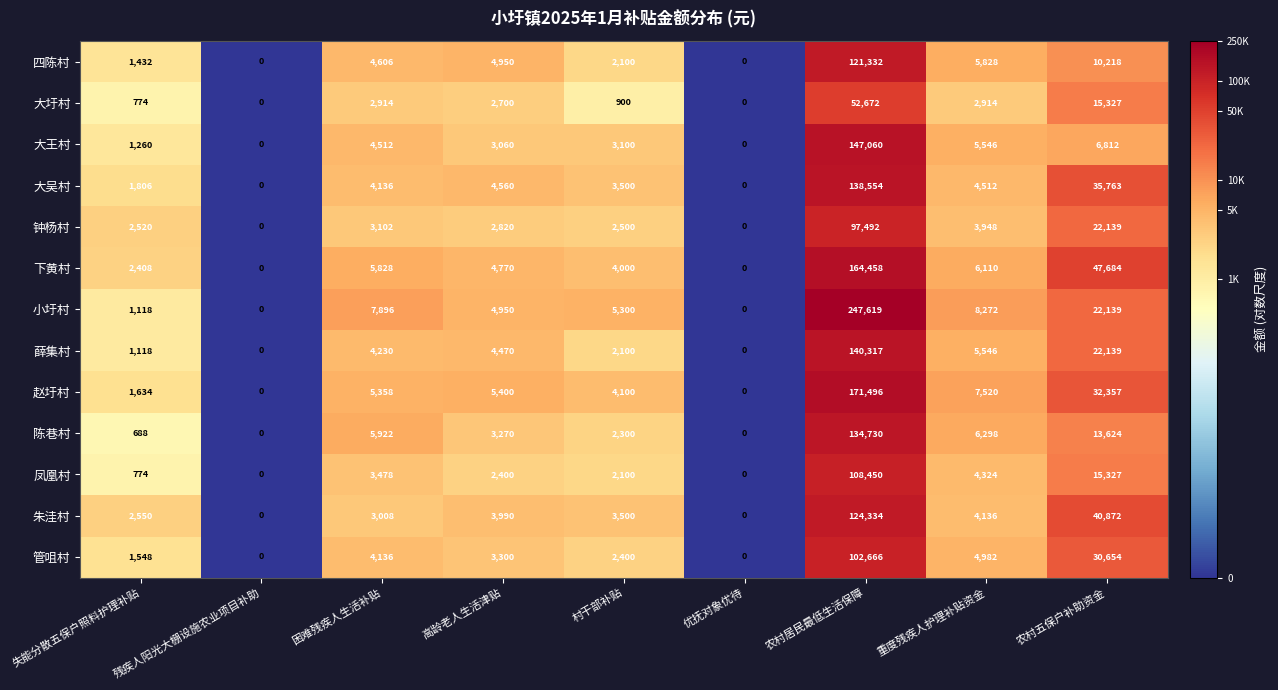

How many data points does each series have?

9